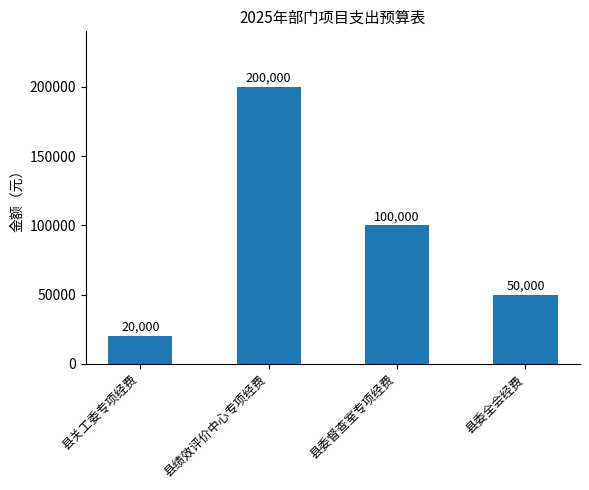

Reading left to right, list all the values displayed in this chart.

20000	200000	100000	50000